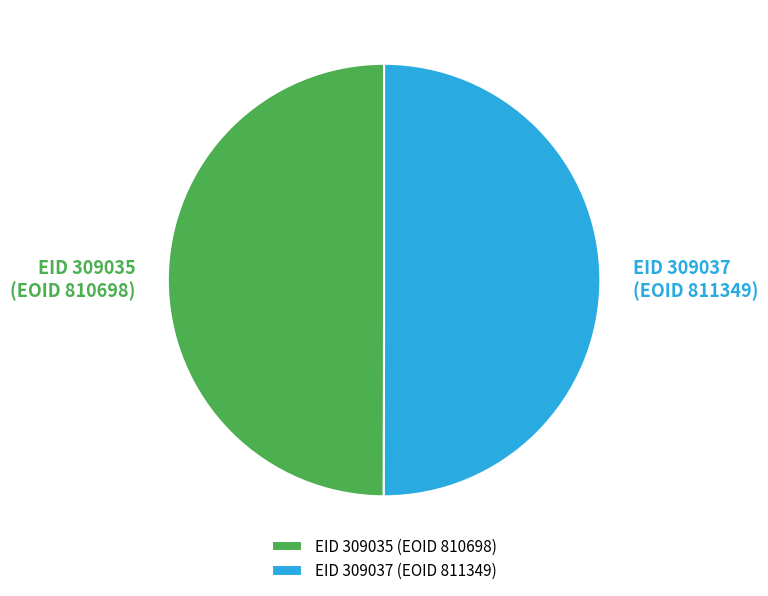

Approximately how many times larger is the value at EID 309035 (EOID 810698) compared to EID 309037 (EOID 811349)?

1.0